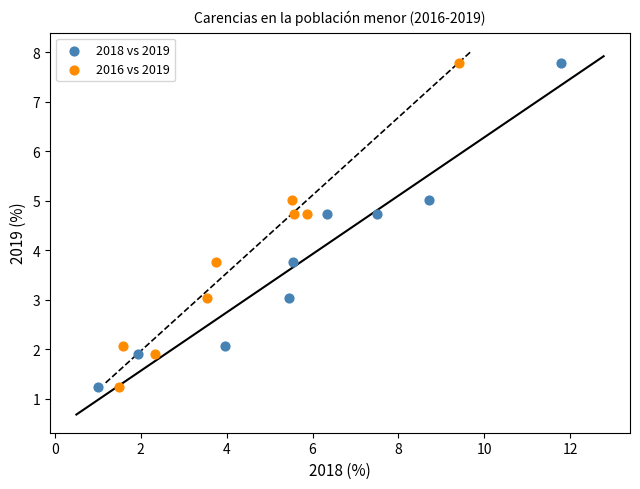

What are all the series names shown in the legend?

2018 vs 2019, 2016 vs 2019